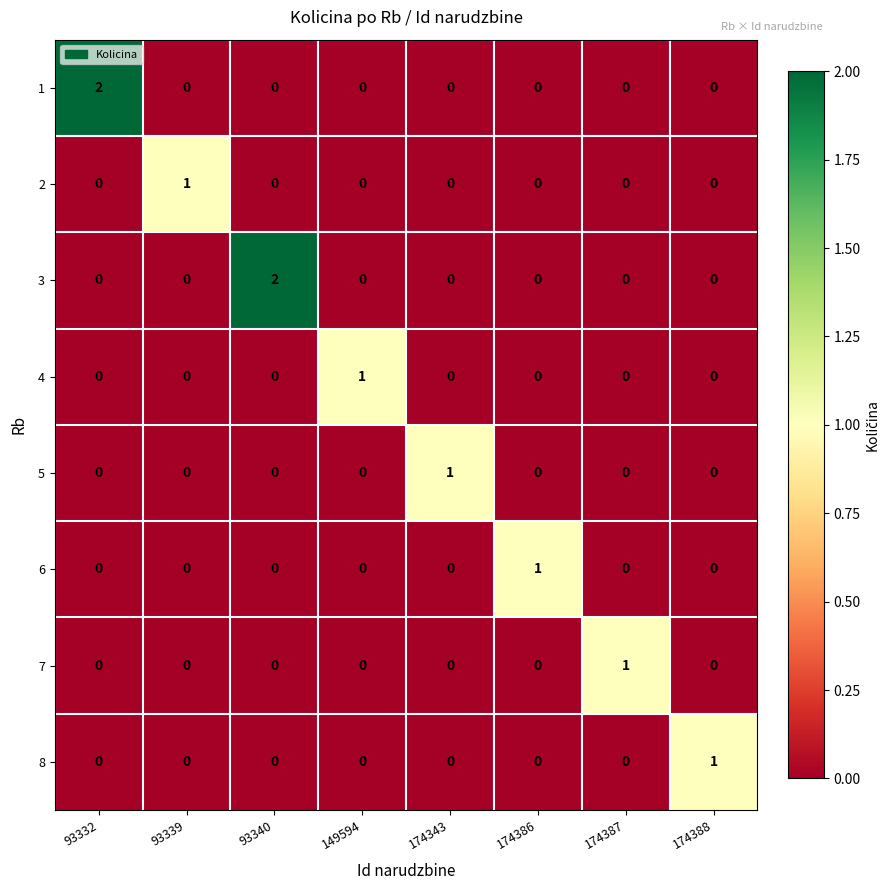

What is the difference between the highest and lowest values at 174388?

1